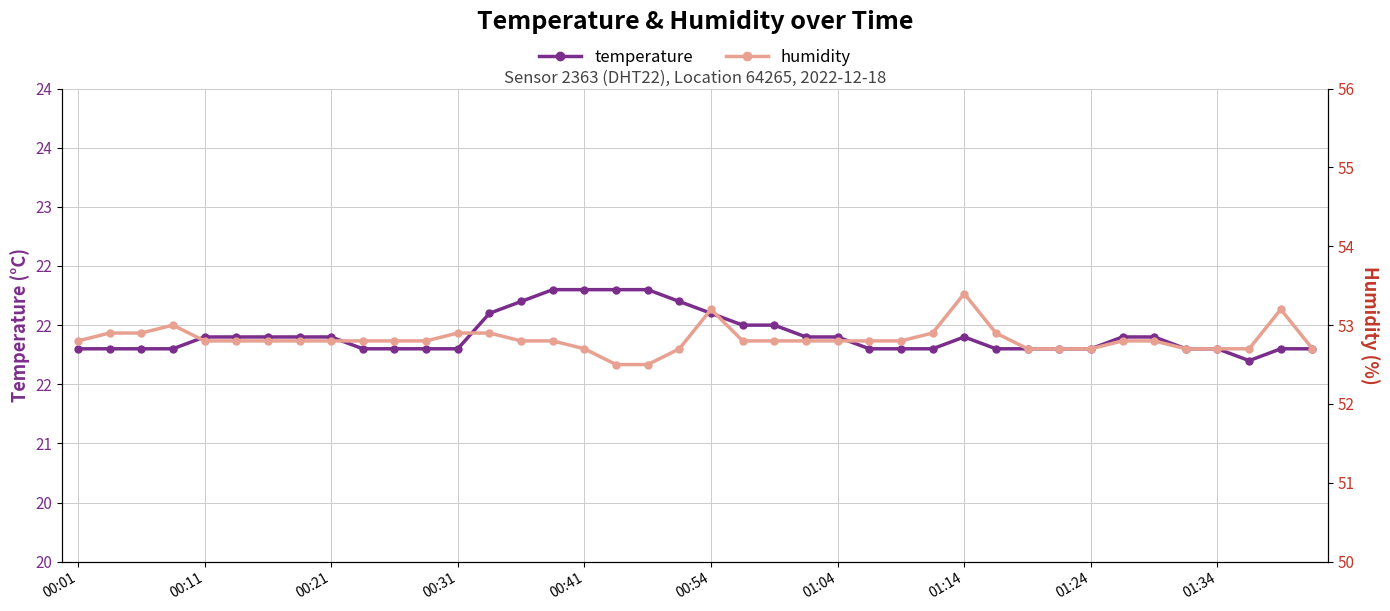

Rank the series at 00:31 from lowest to highest value.

temperature, humidity